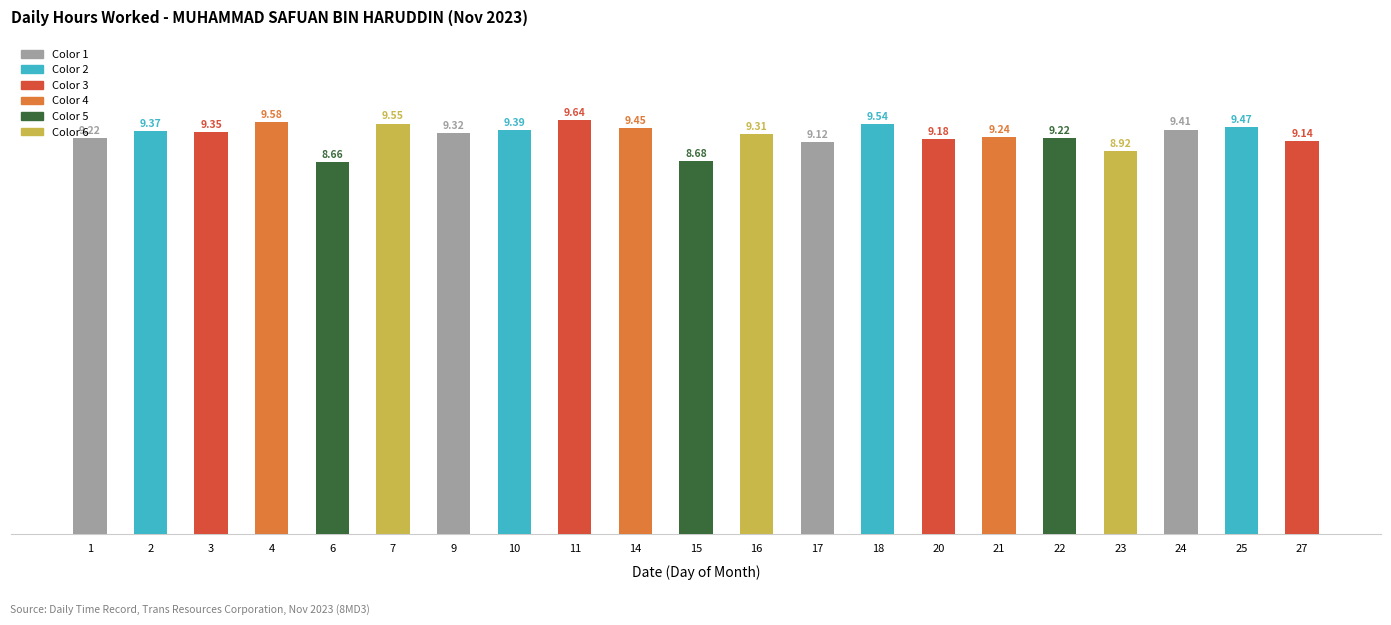

True or false: the data shows 4.5 at 18.

False